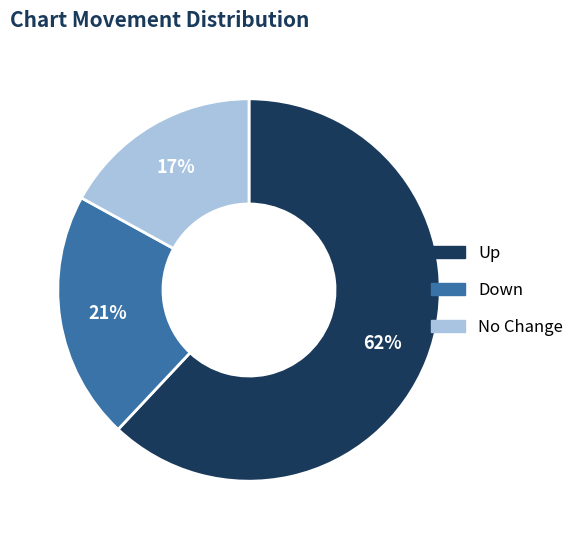

To the nearest percent, what is the average slice percentage?

33%